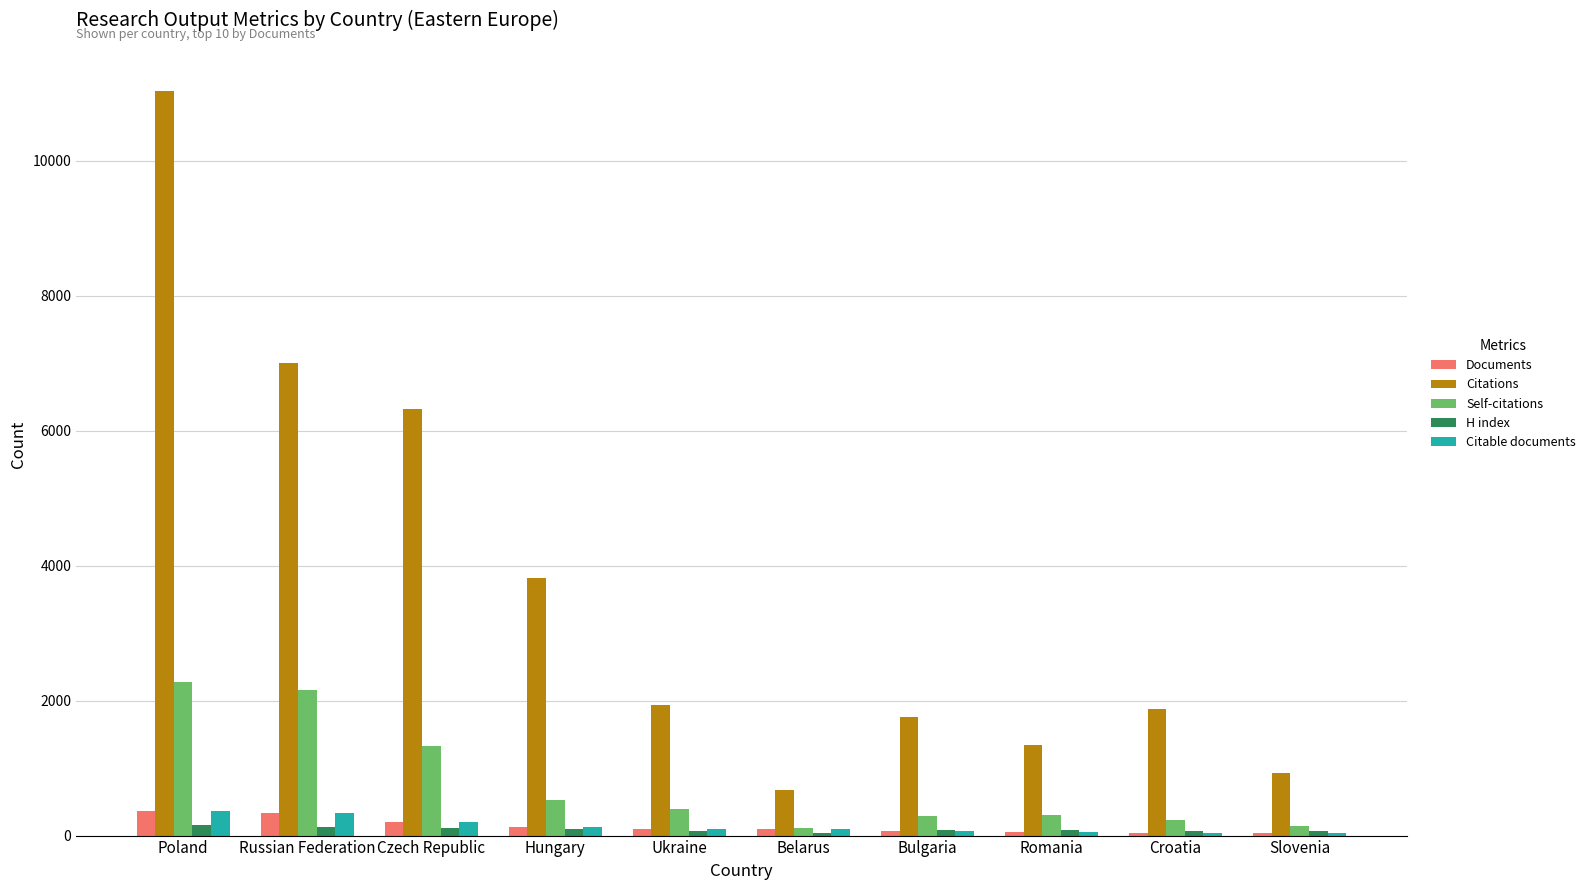

Between Poland and Bulgaria, which series saw the biggest shift?

Citations